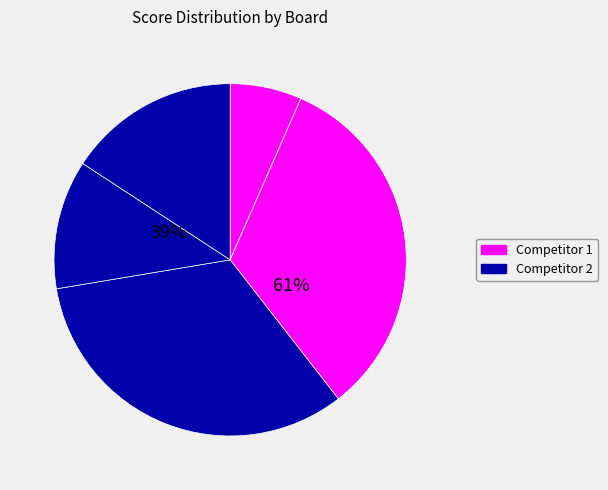

To the nearest percent, what portion does Board 5 represent?

12%